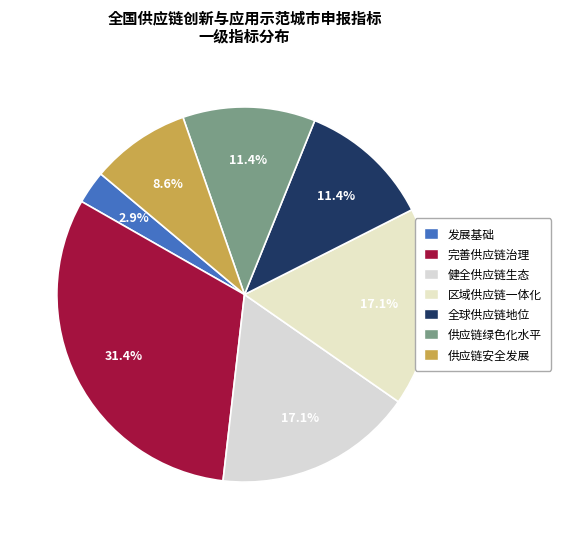

How many slices are in this pie chart?

7